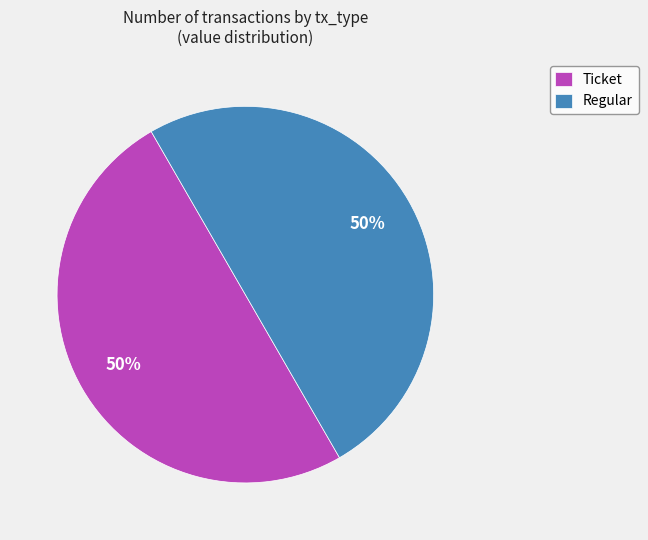

To the nearest percent, what portion does Regular represent?

50%